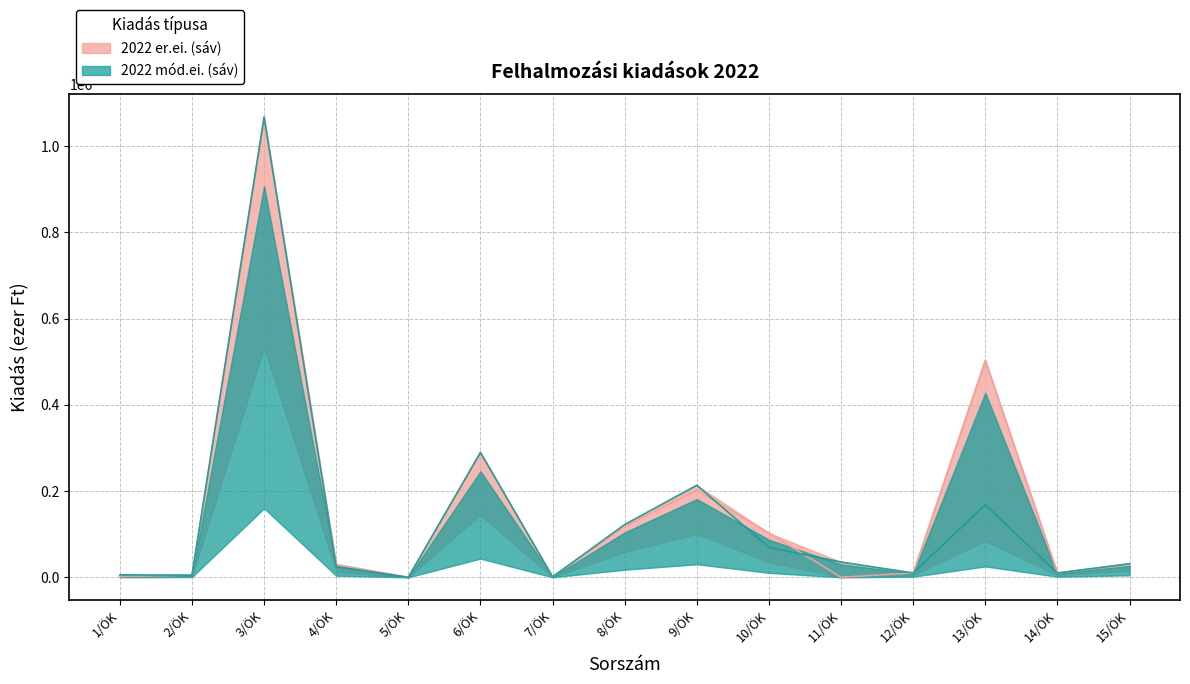

At which category is the sum across all series the highest?

3/ÖK